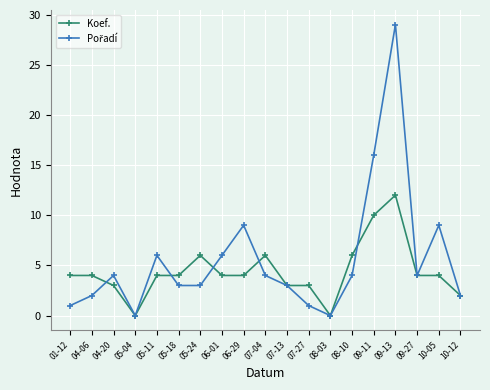

Is this an area chart (filled region under the line)?

No